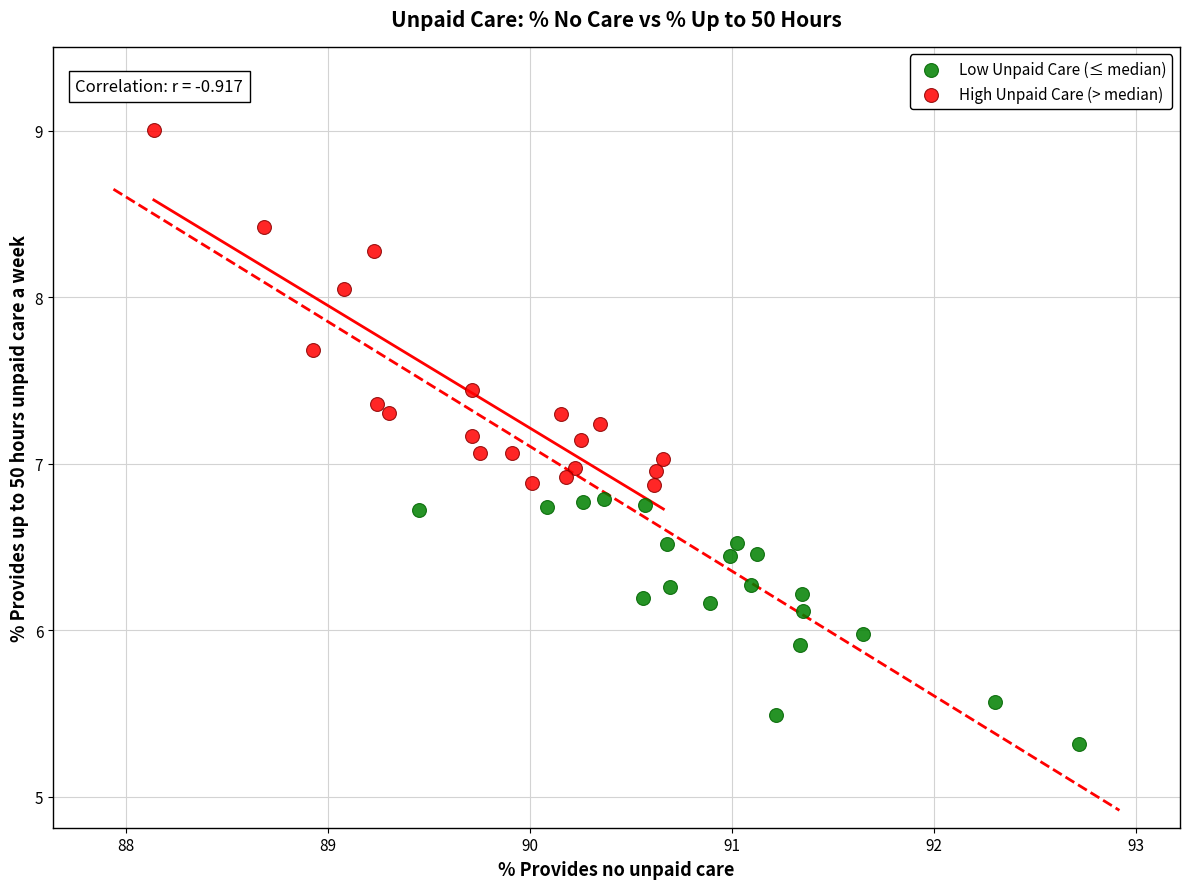

Which series has the largest Y range (max minus min)?

High Unpaid Care (> median)